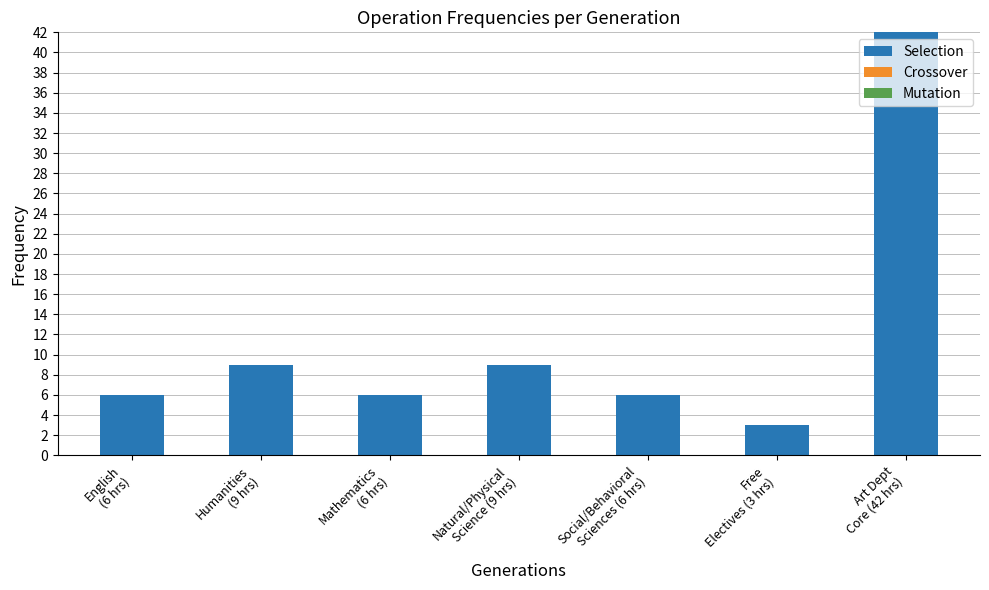

What is the value of the 1st bar from the left?

6